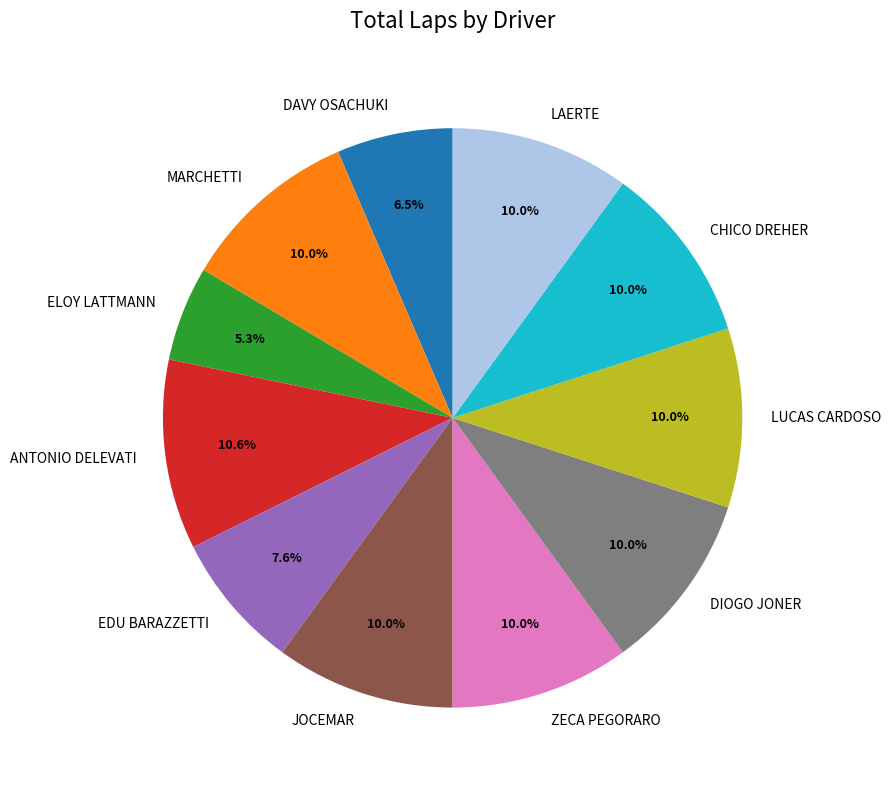

What is the smallest slice in the pie chart?

ELOY LATTMANN